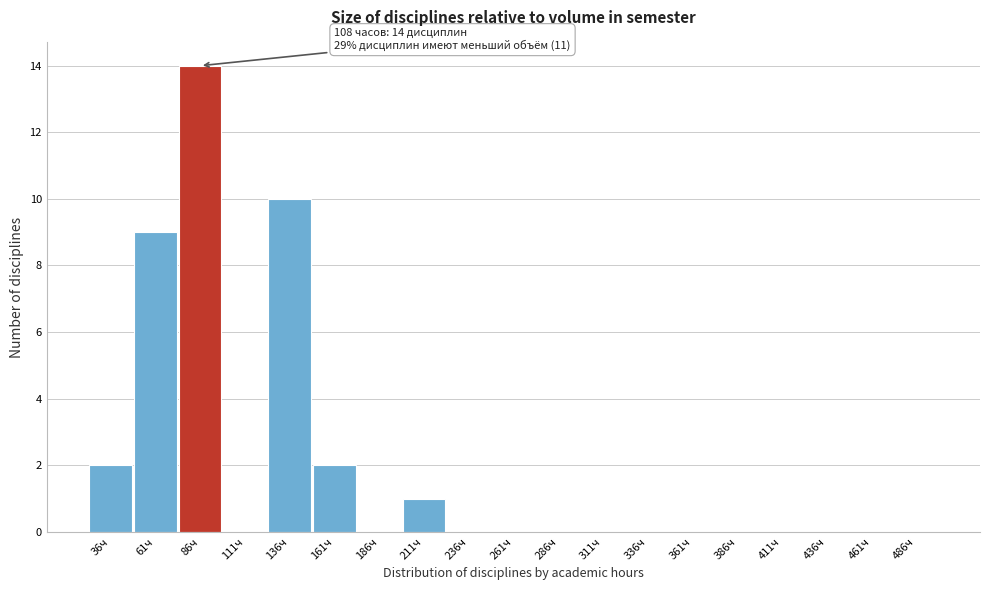

Reading right to left, list all the values displayed in this chart.

486ч=0	461ч=0	436ч=0	411ч=0	386ч=0	361ч=0	336ч=0	311ч=0	286ч=0	261ч=0	236ч=0	211ч=1	186ч=0	161ч=2	136ч=10	111ч=0	86ч=14	61ч=9	36ч=2